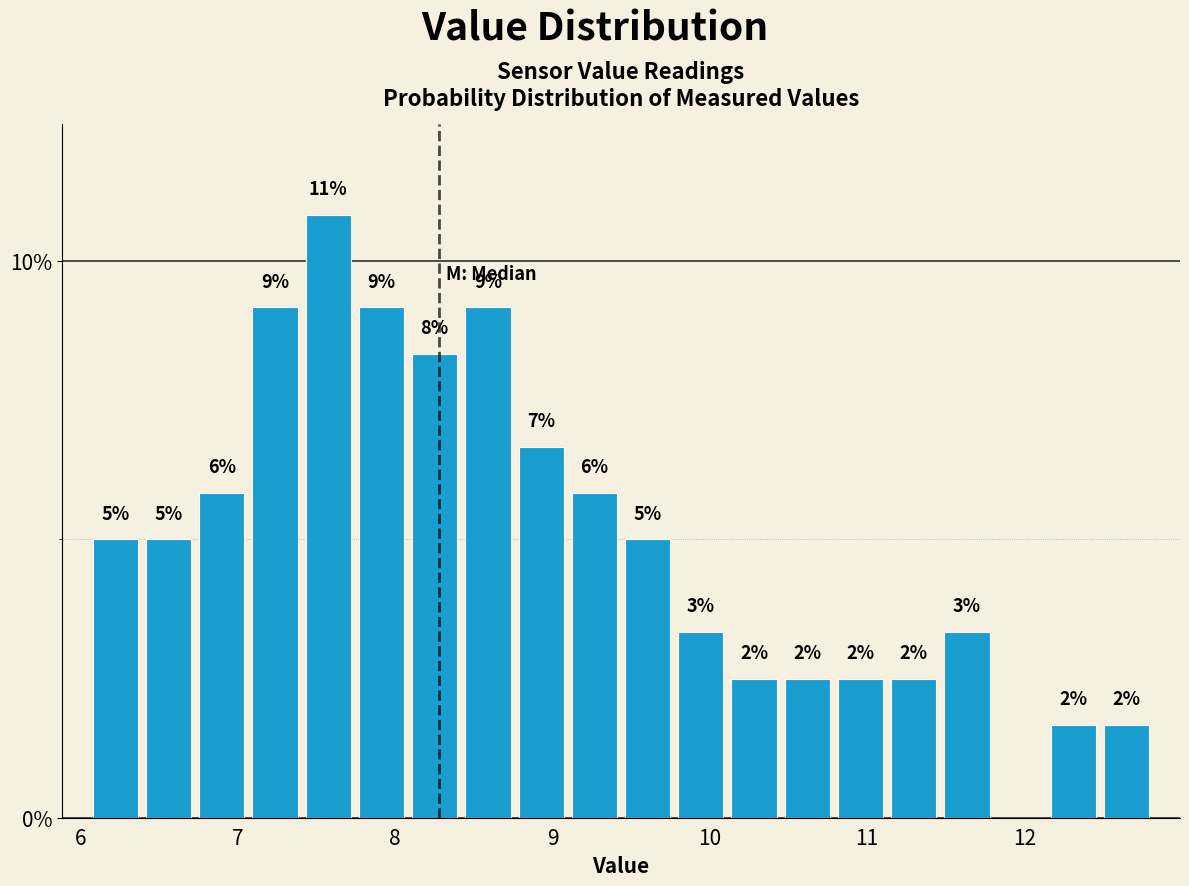

Around what value on the x-axis is the tallest bar? Give the approximate position of its centre, as read against the axis.

7.6